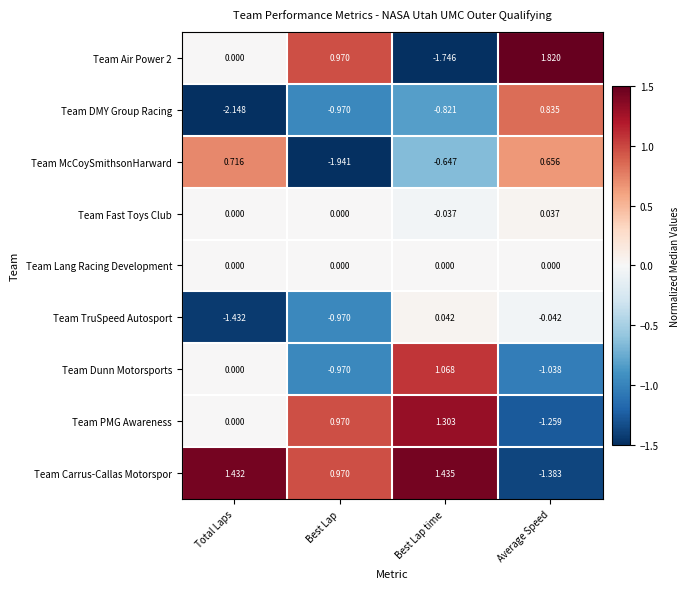

Rank the series at Average Speed from highest to lowest value.

Team Air Power 2, Team DMY Group Racing, Team McCoySmithsonHarward, Team Fast Toys Club, Team Lang Racing Development, Team TruSpeed Autosport, Team Dunn Motorsports, Team PMG Awareness, Team Carrus-Callas Motorspor